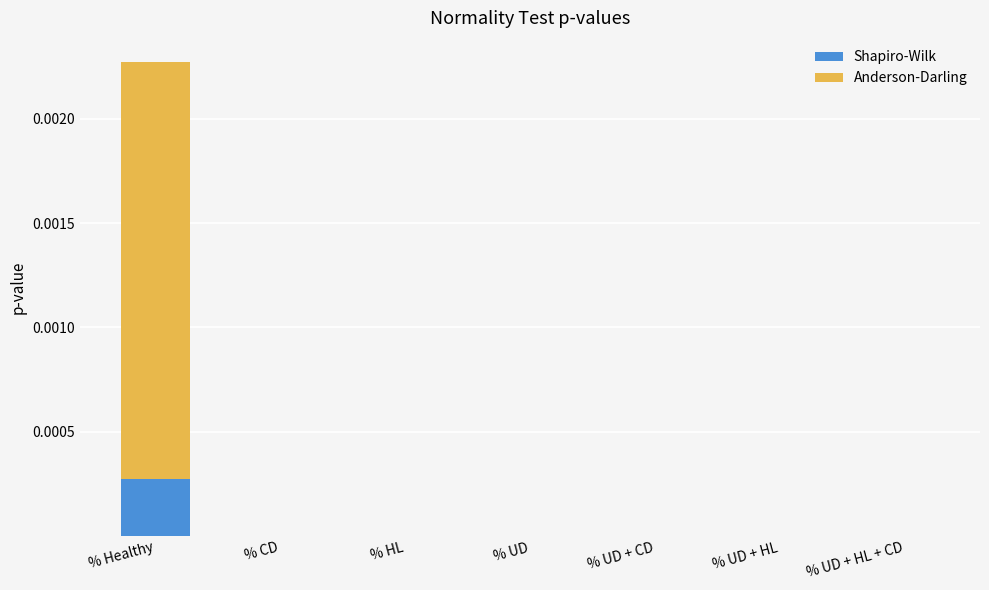

Is it true that Shapiro-Wilk equals 0.0 at % CD?

True